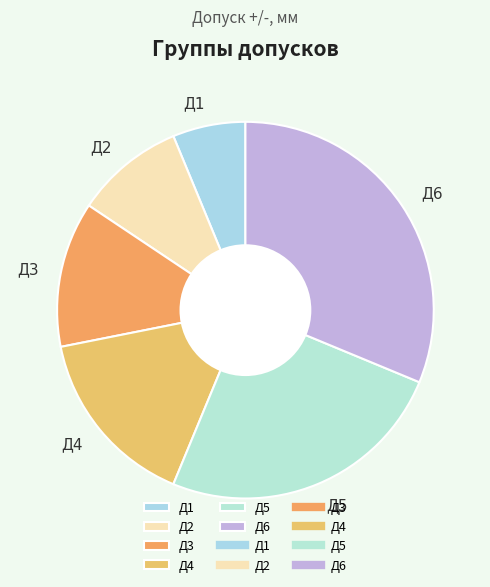

How many segments does this pie chart have?

6